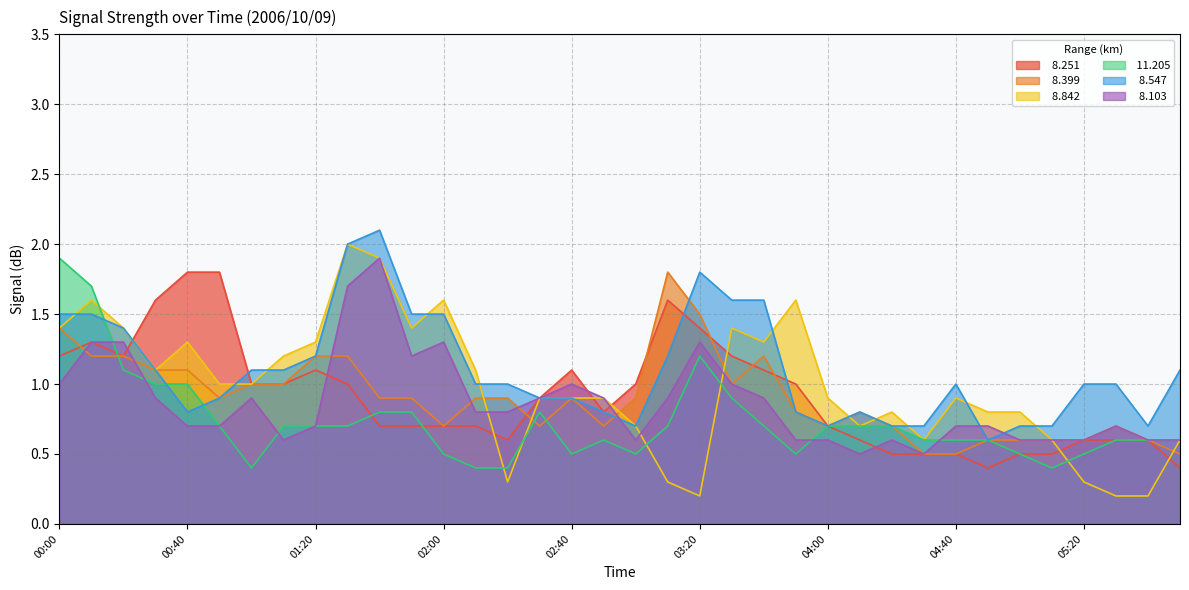

Which series has the largest range (max minus min)?

  8.842